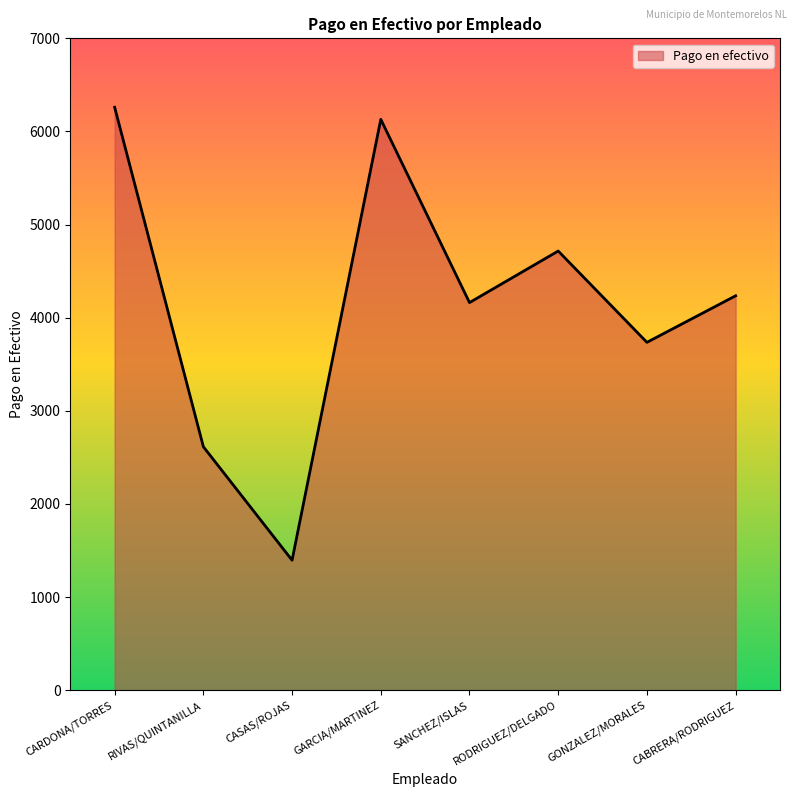

At which category does the chart reach its peak across all series?

CARDONA/TORRES